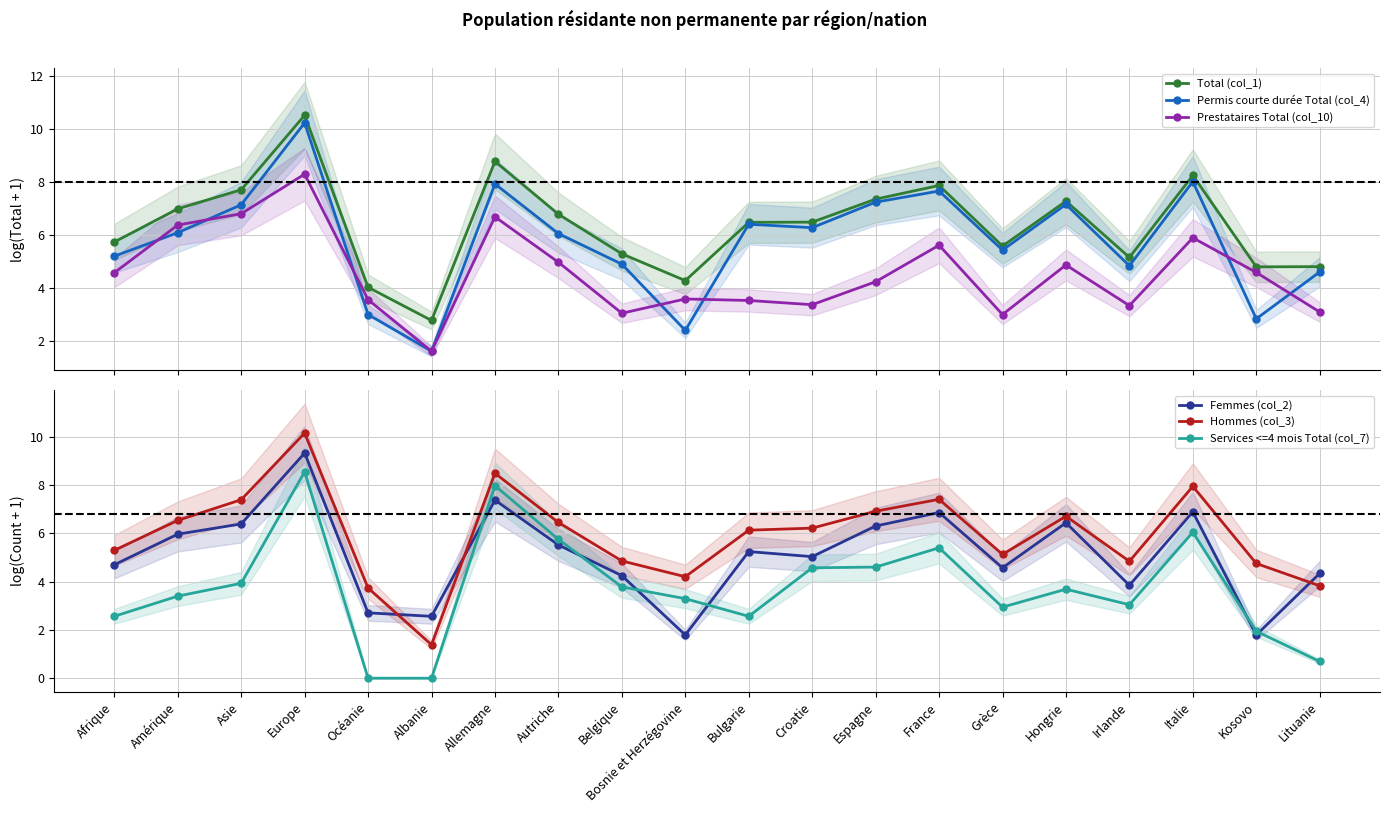

What is the greatest value displayed?

10.5